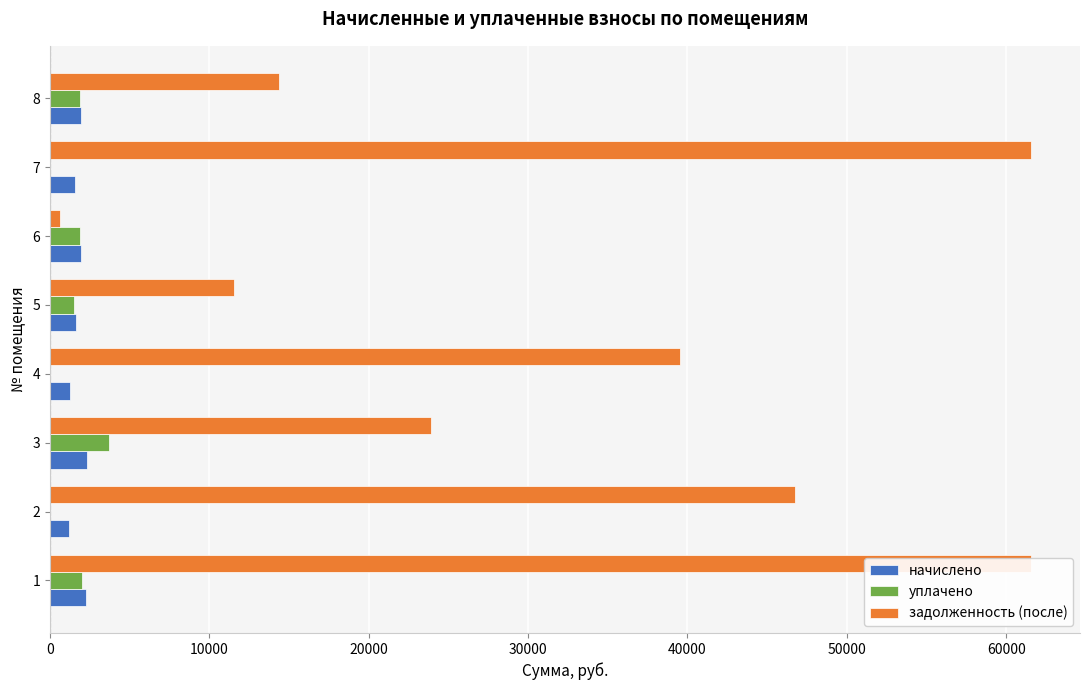

Is the value of задолженность (после) at 7 greater than the value of начислено at 8?

Yes